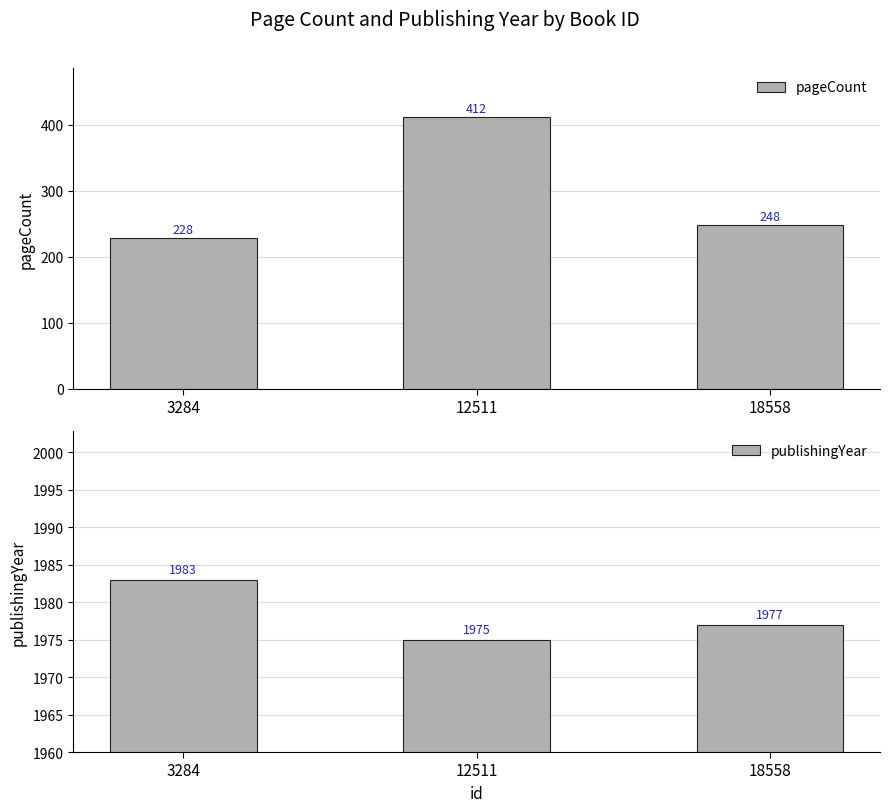

How many bars are there in each group?

2